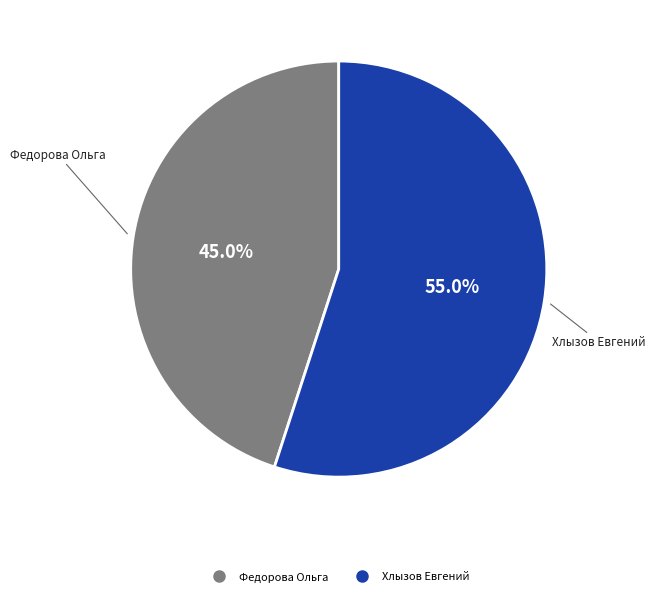

Which category has the smallest portion of the pie?

Федорова Ольга